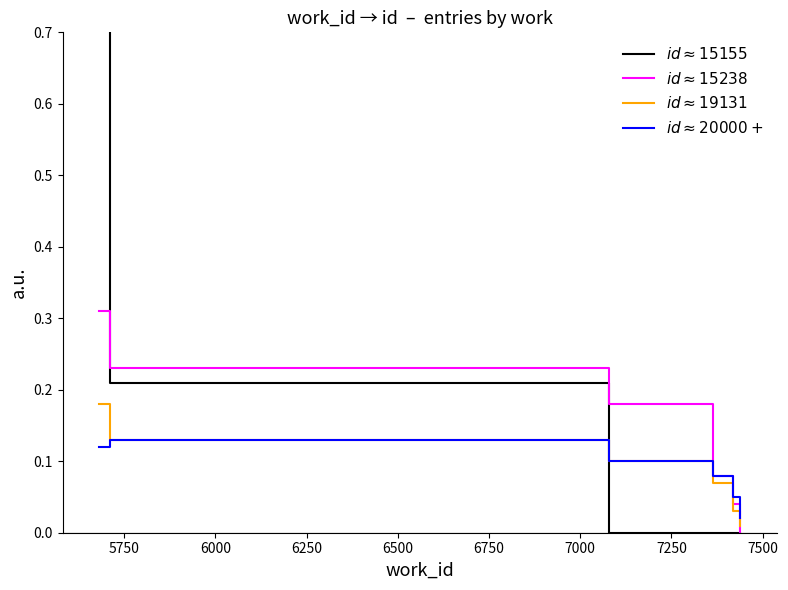

What is the approximate value of $id \approx 19131$ at 6250?

0.1